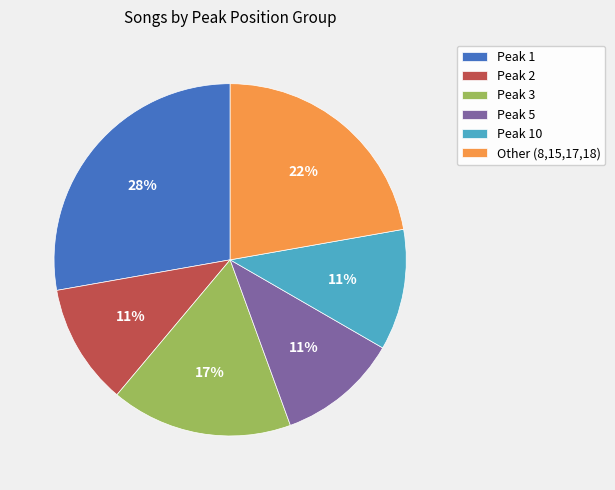

The Peak 5 slice represents 11% of the pie. True or false?

True